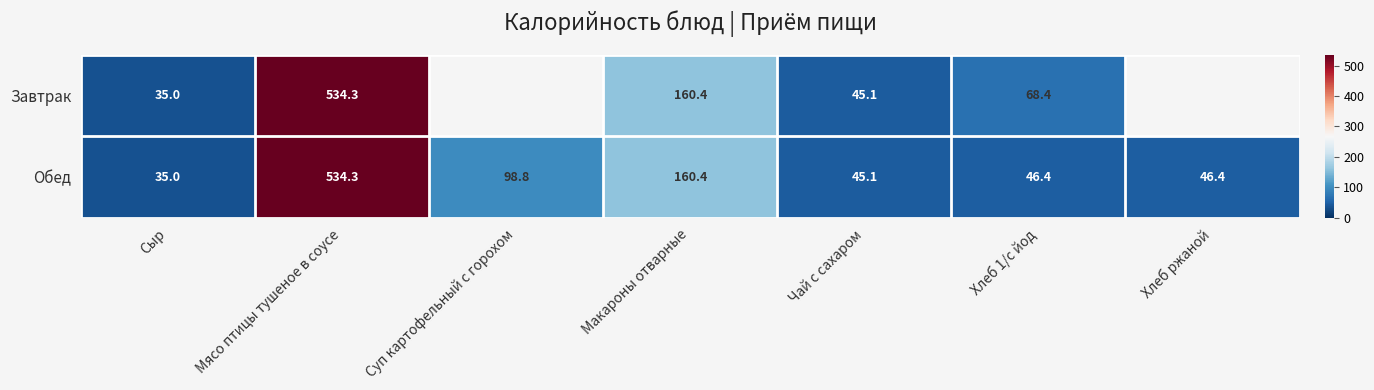

How many series are shown in this chart?

2